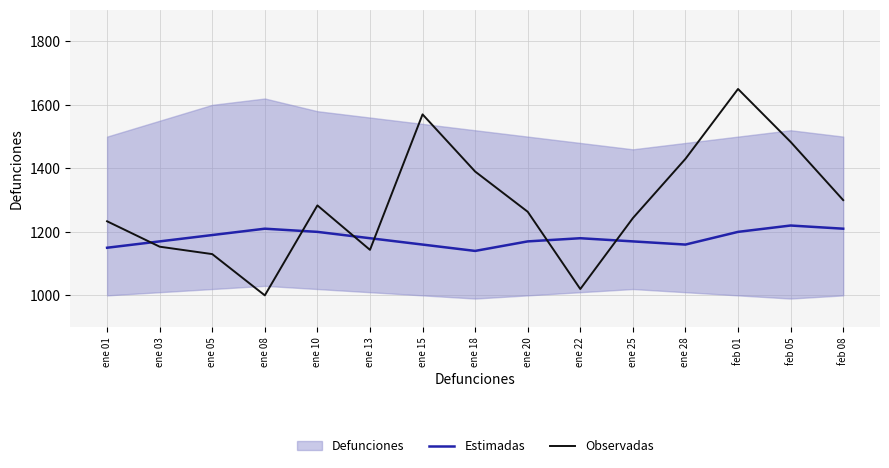

What is the approximate value of Estimadas at feb 01?

1200.0